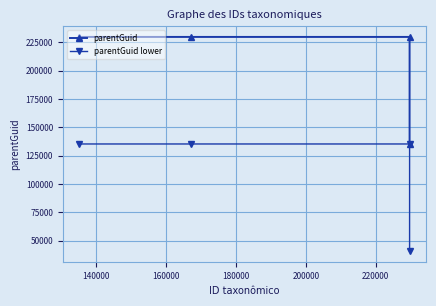

What is the difference between the second highest and minimum values in the parentGuid series?

94320